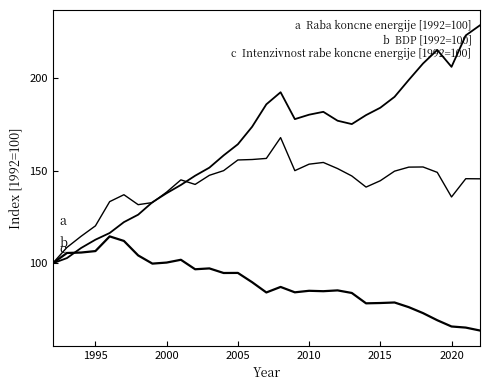

How many lines are shown in the chart?

3